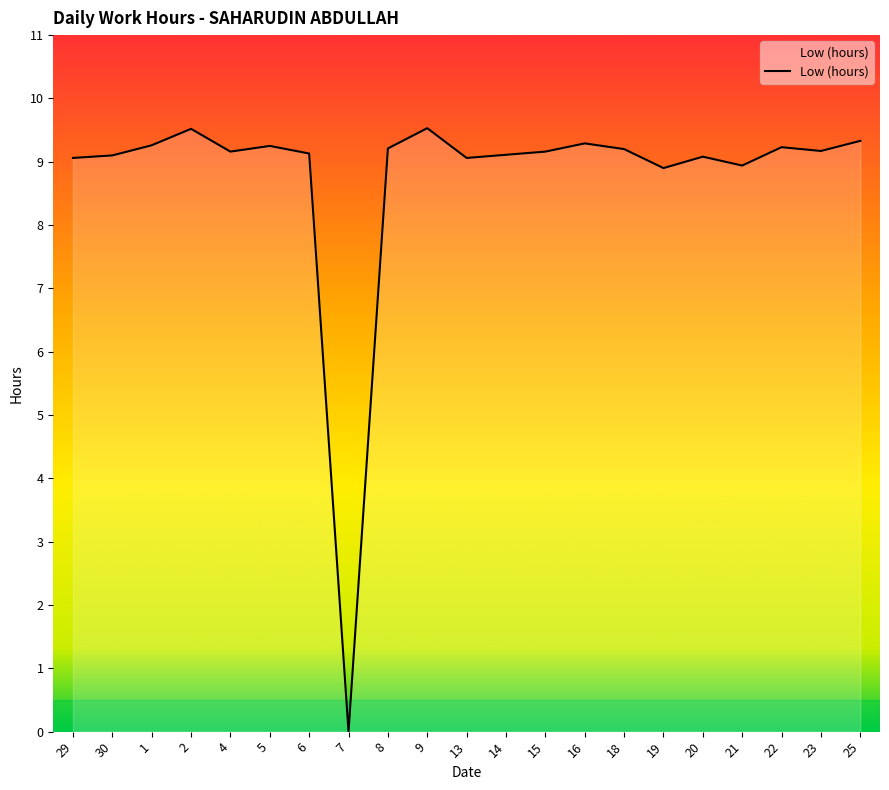

Is it true that the value at 16 is 2.9?

False